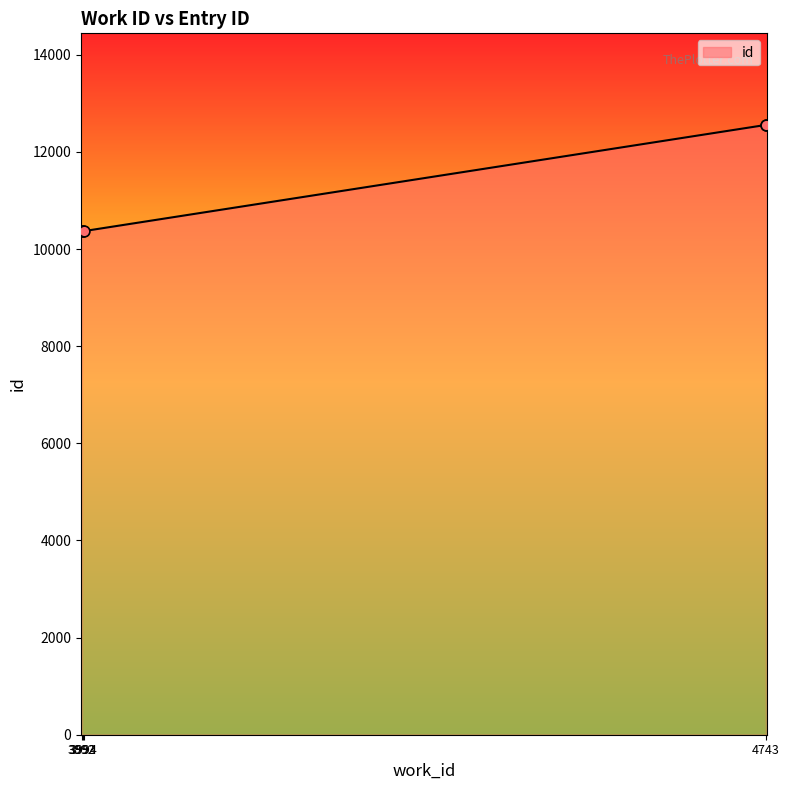

Approximately how many times larger is the value at 4743 compared to 3994?

1.2